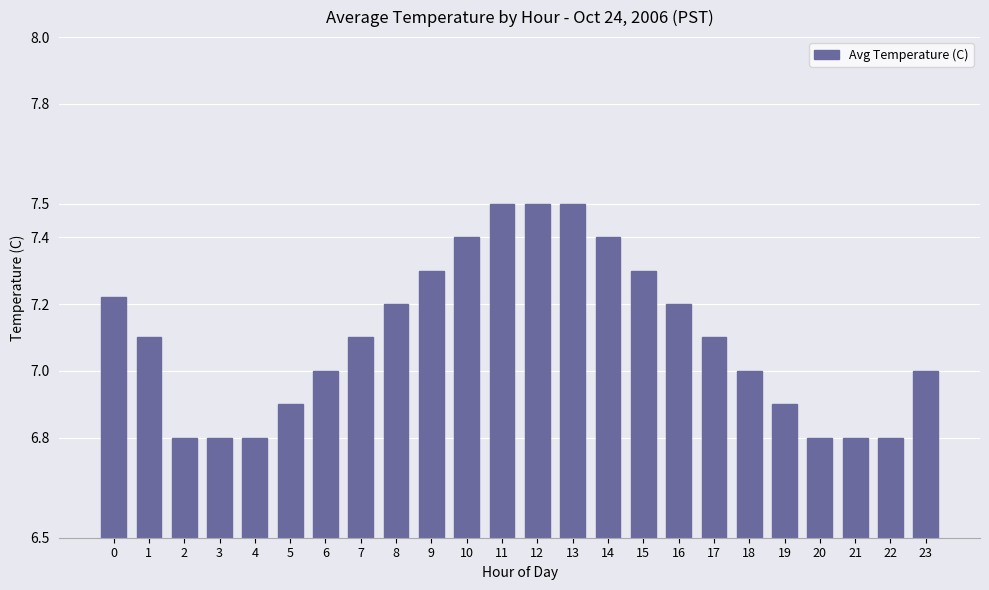

What is the sum of all values?

170.4